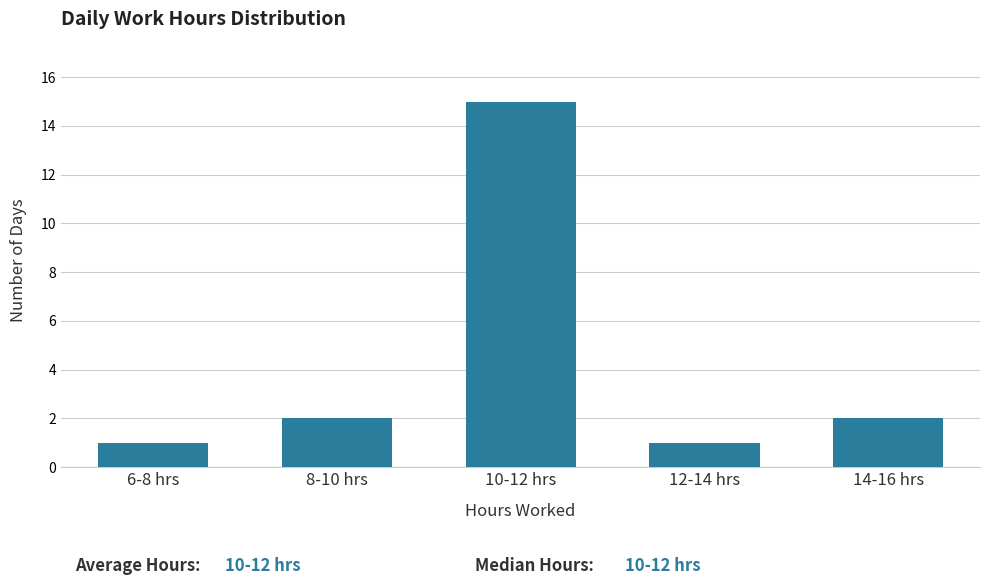

Reading left to right, transcribe all the data shown in this chart.

6-8 hrs=1	8-10 hrs=2	10-12 hrs=15	12-14 hrs=1	14-16 hrs=2